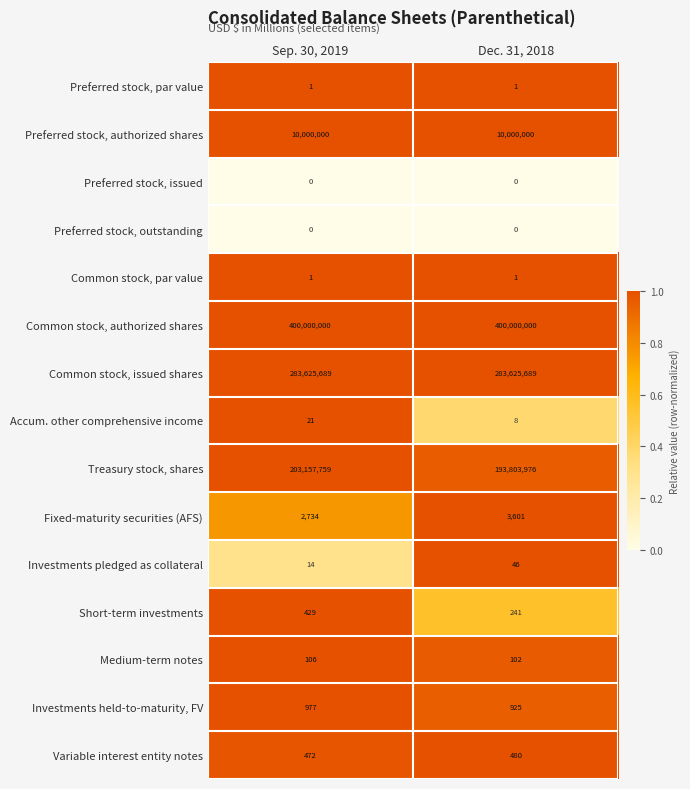

Reading left to right, list all the values displayed in this chart.

Preferred stock, par value: 1	1
Preferred stock, authorized shares: 10000000	10000000
Preferred stock, issued: 0	0
Preferred stock, outstanding: 0	0
Common stock, par value: 1	1
Common stock, authorized shares: 400000000	400000000
Common stock, issued shares: 283625689	283625689
Accum. other comprehensive income: 21	8
Treasury stock, shares: 203157759	193803976
Fixed-maturity securities (AFS): 2734	3601
Investments pledged as collateral: 14	46
Short-term investments: 429	241
Medium-term notes: 106	102
Investments held-to-maturity, FV: 977	925
Variable interest entity notes: 472	480